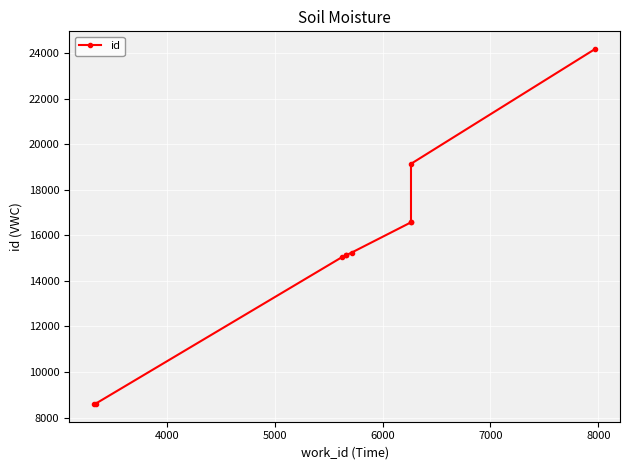

What is the maximum value shown in the chart?

24176